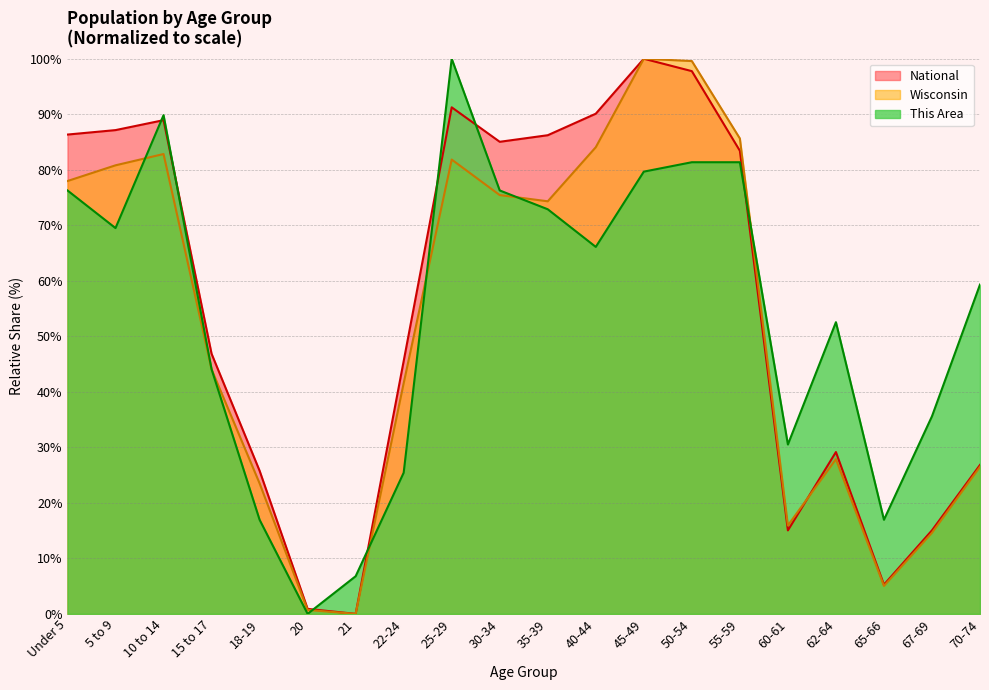

What is the difference between the maximum and minimum values in the This Area series?

100.0